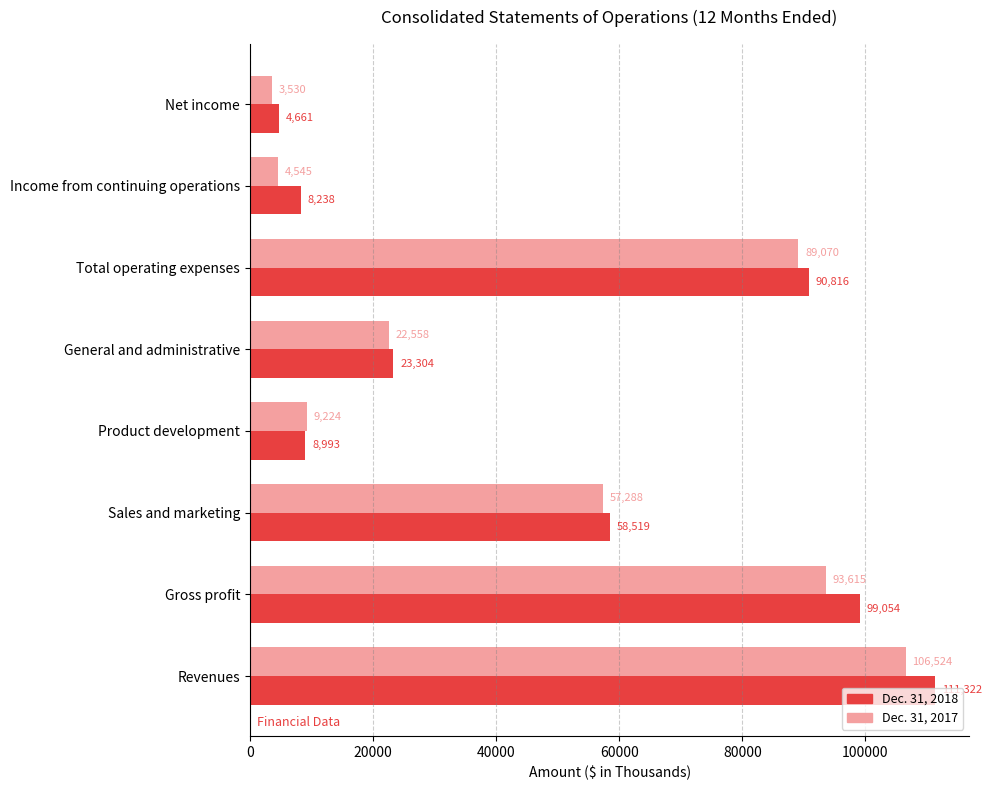

Is the value of Dec. 31, 2017 at Revenues greater than the value of Dec. 31, 2018 at Sales and marketing?

Yes